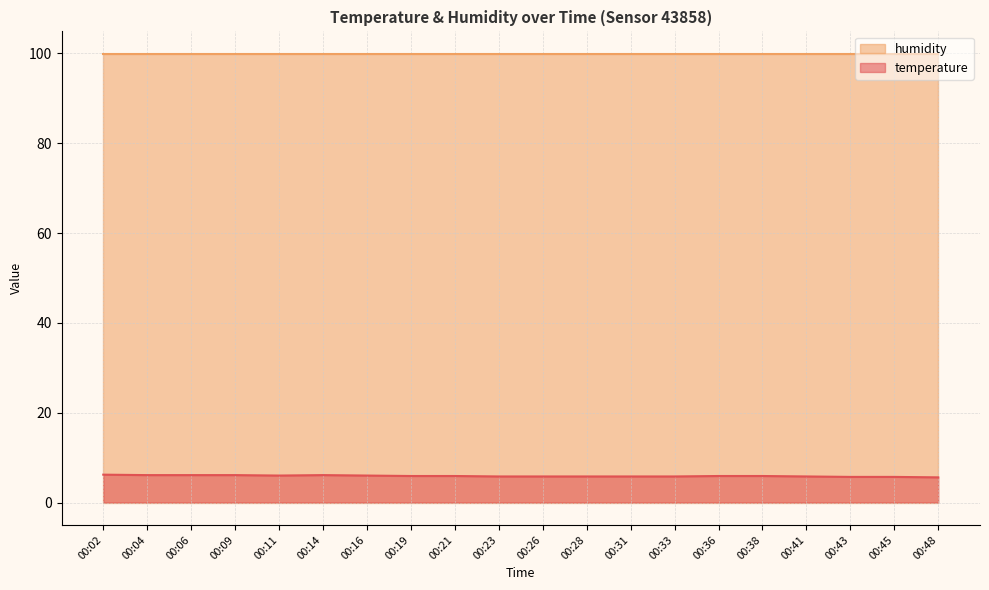

Rank the categories by value from highest to lowest.

00:02, 00:04, 00:06, 00:09, 00:14, 00:11, 00:16, 00:19, 00:21, 00:36, 00:38, 00:23, 00:26, 00:28, 00:31, 00:33, 00:41, 00:43, 00:45, 00:48